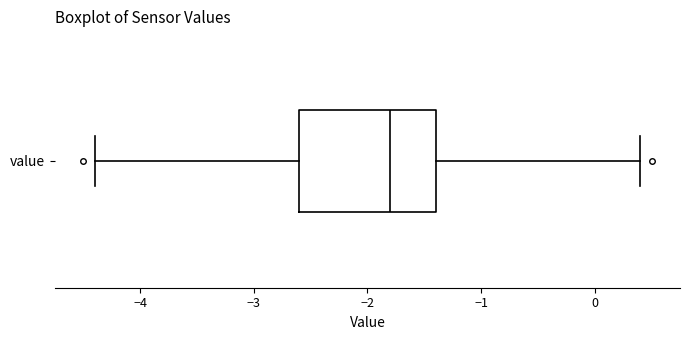

Read this box plot against the x-axis: the position of the median line, the range covered by the box, and the ends of both whiskers. The values are not printed on the chart, so give them approximately, as read against the axis.

median -1.8, box -2.6 to -1.4, whiskers -4.4 to 0.4